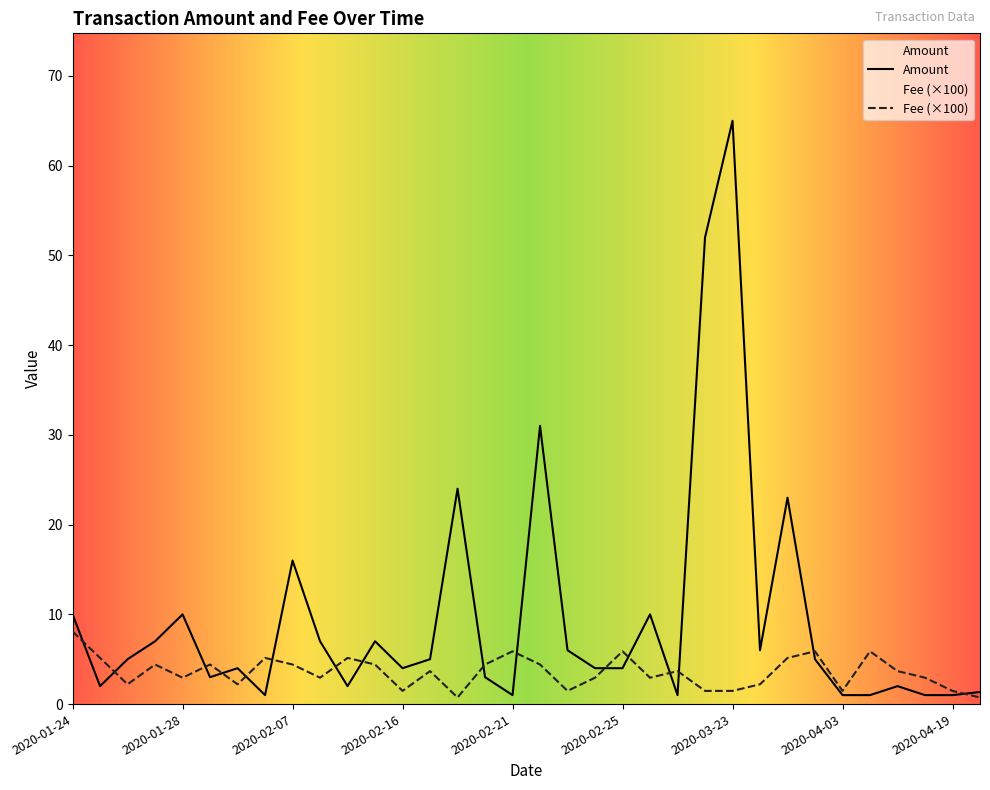

The value of Amount at 2020-01-26 is 1.6. True or false?

False